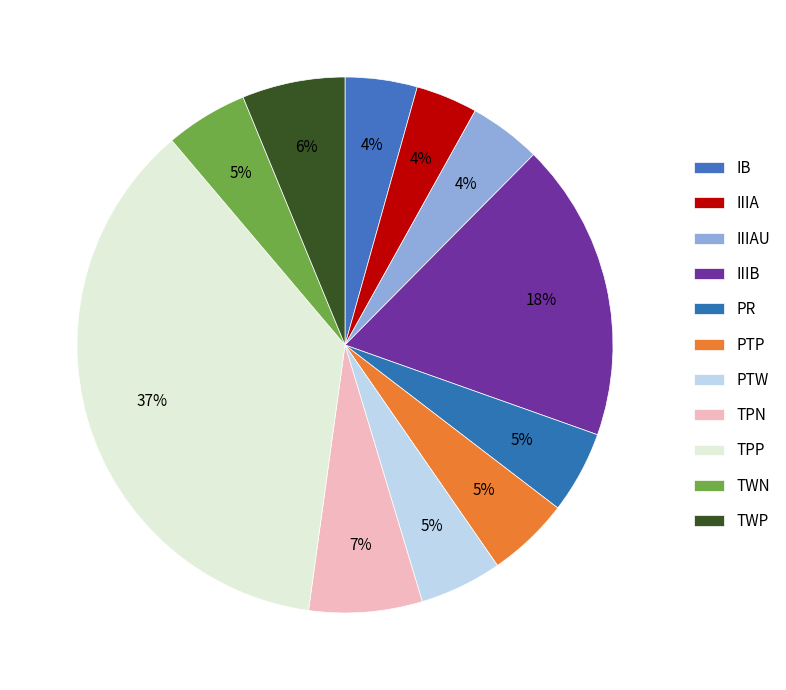

Rank the categories by value from highest to lowest.

TPP, IIIB, TPN, TWP, PR, PTP, PTW, TWN, IB, IIIAU, IIIA